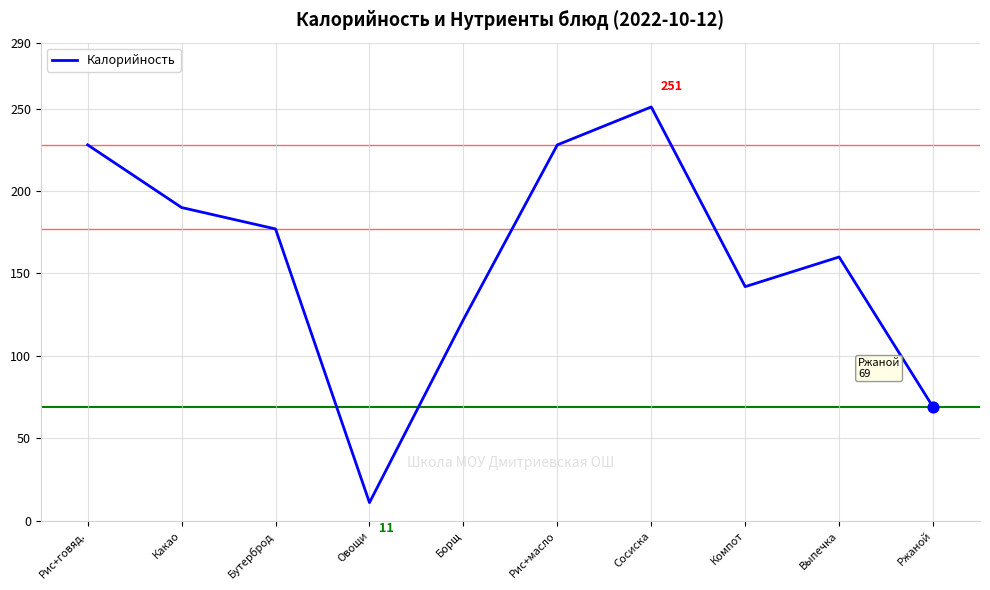

Which has a higher value, Какао or Бутерброд?

Какао